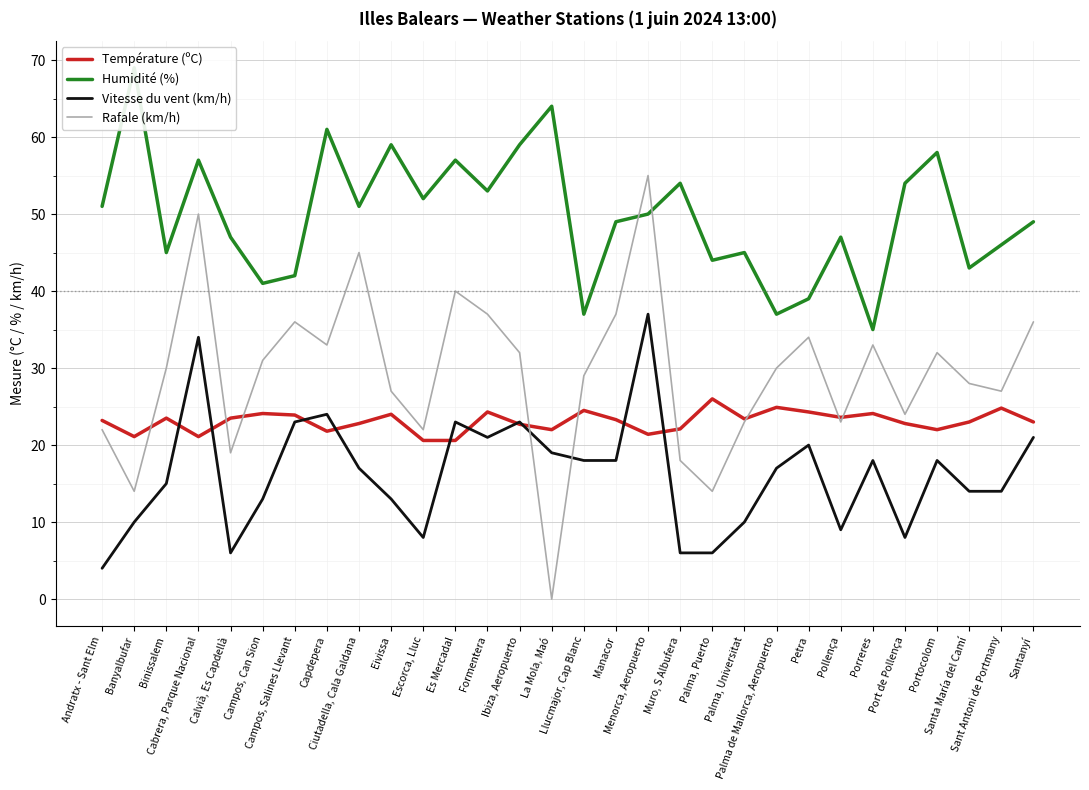

At how many categories does at least one series exceed 36?

29